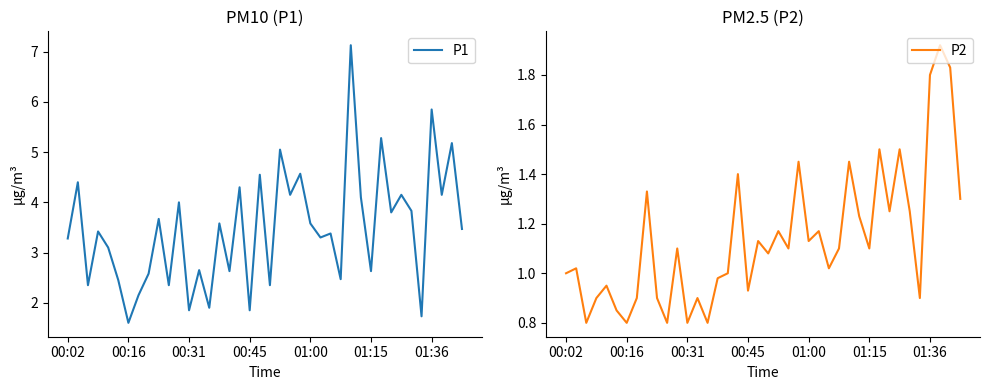

Where is P2 nearest to the value 1?

00:02